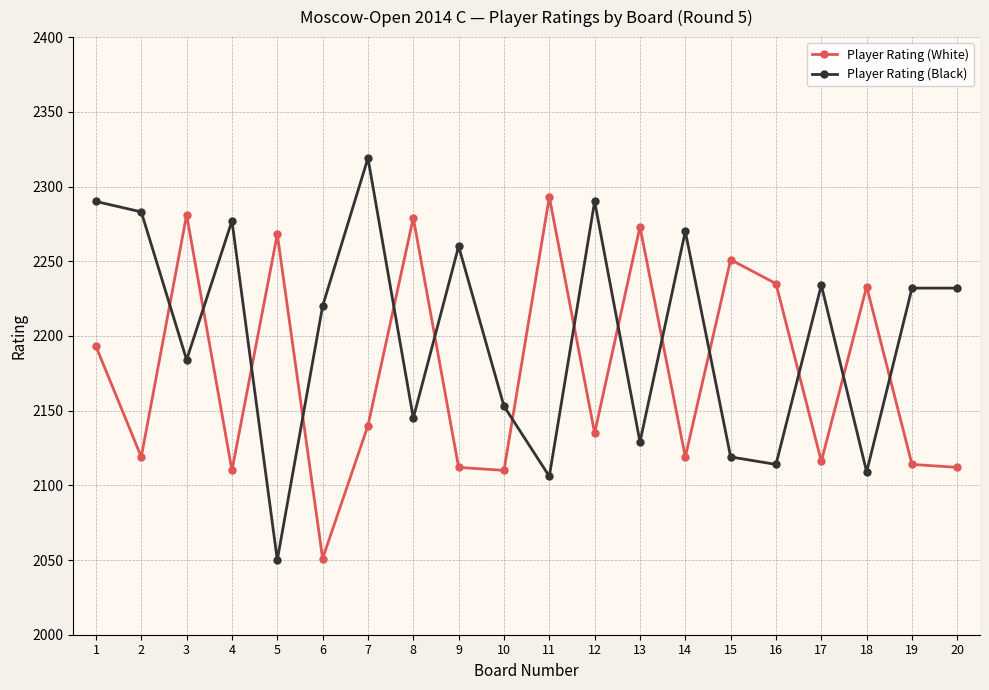

What is the total value across all series at 12?

4425